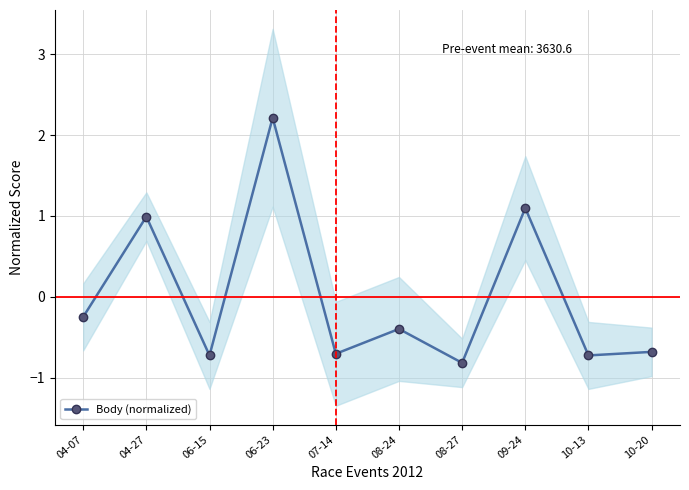

Reading left to right, what are all the values shown in this chart?

-0.2	1.0	-0.7	2.2	-0.7	-0.4	-0.8	1.1	-0.7	-0.7